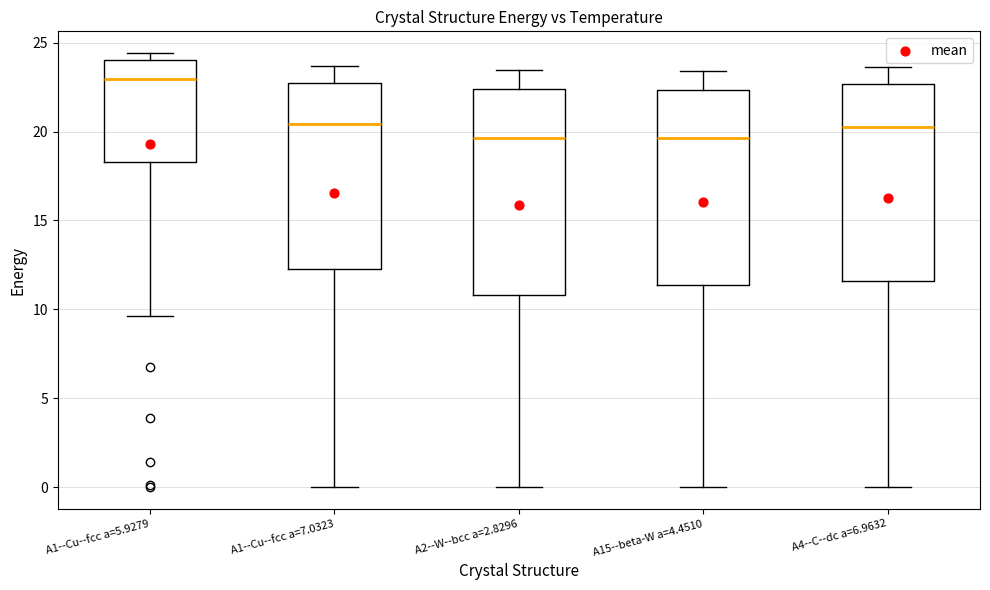

Reading left to right, transcribe this box plot: for each box, give where its median line is, the range the box spans, and where its two whiskers end, as read against the y-axis. The values are not printed on the chart, so give them approximately, as read against the axis.

A1--Cu--fcc a=5.9279: median 23.0, box 18.5 to 24.0, whiskers 9.5 to 24.5
A1--Cu--fcc a=7.0323: median 20.5, box 12.5 to 23.0, whiskers 0.0 to 23.5
A2--W--bcc a=2.8296: median 19.5, box 11.0 to 22.5, whiskers 0.0 to 23.5
A15--beta-W a=4.4510: median 19.5, box 11.5 to 22.5, whiskers 0.0 to 23.5
A4--C--dc a=6.9632: median 20.0, box 11.5 to 22.5, whiskers 0.0 to 23.5